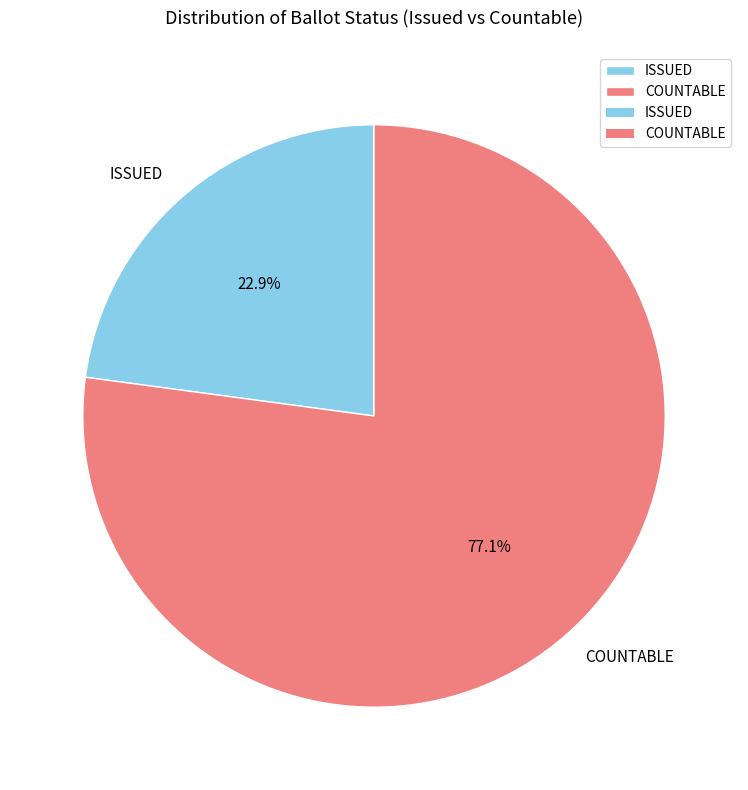

To the nearest percent, what is the average slice percentage?

50%